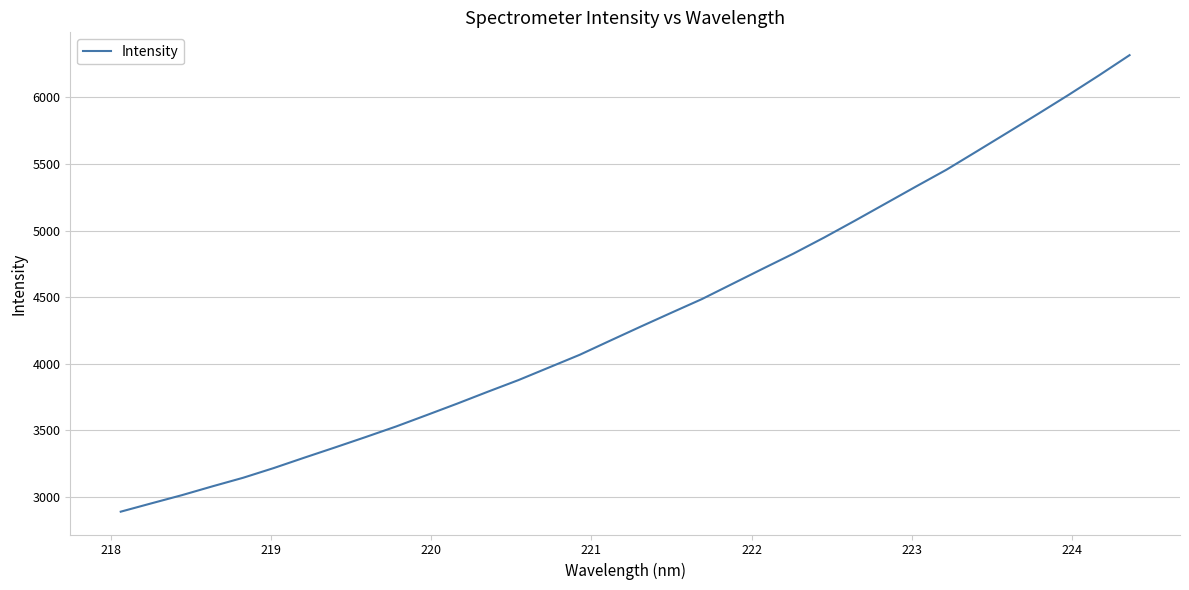

What is the greatest value displayed?

6316.7